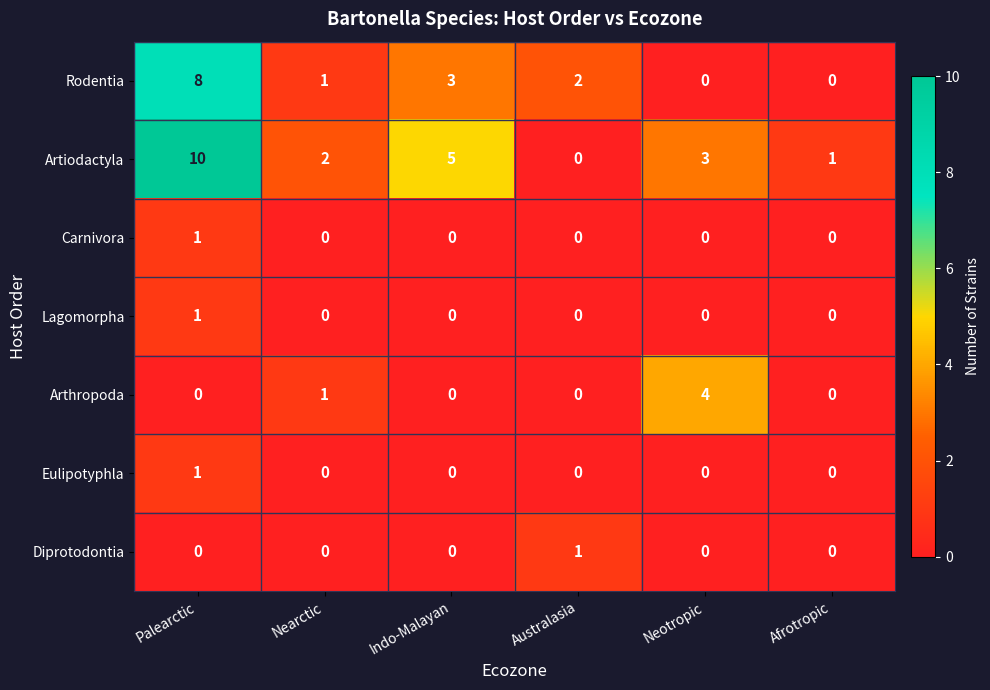

Where does the Artiodactyla series first go above 3?

Palearctic